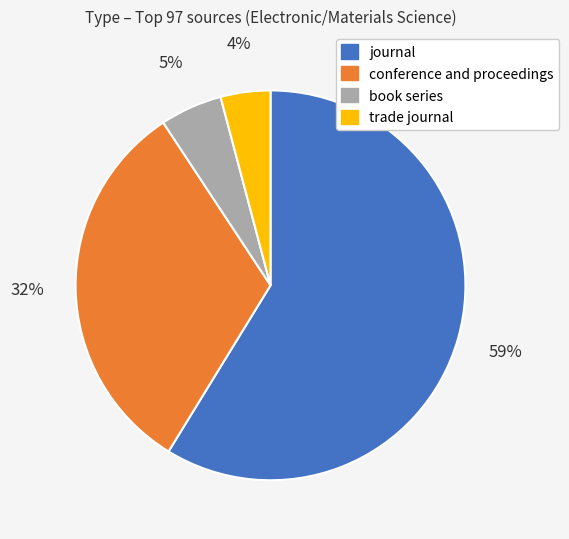

Which category has the smallest portion of the pie?

trade journal